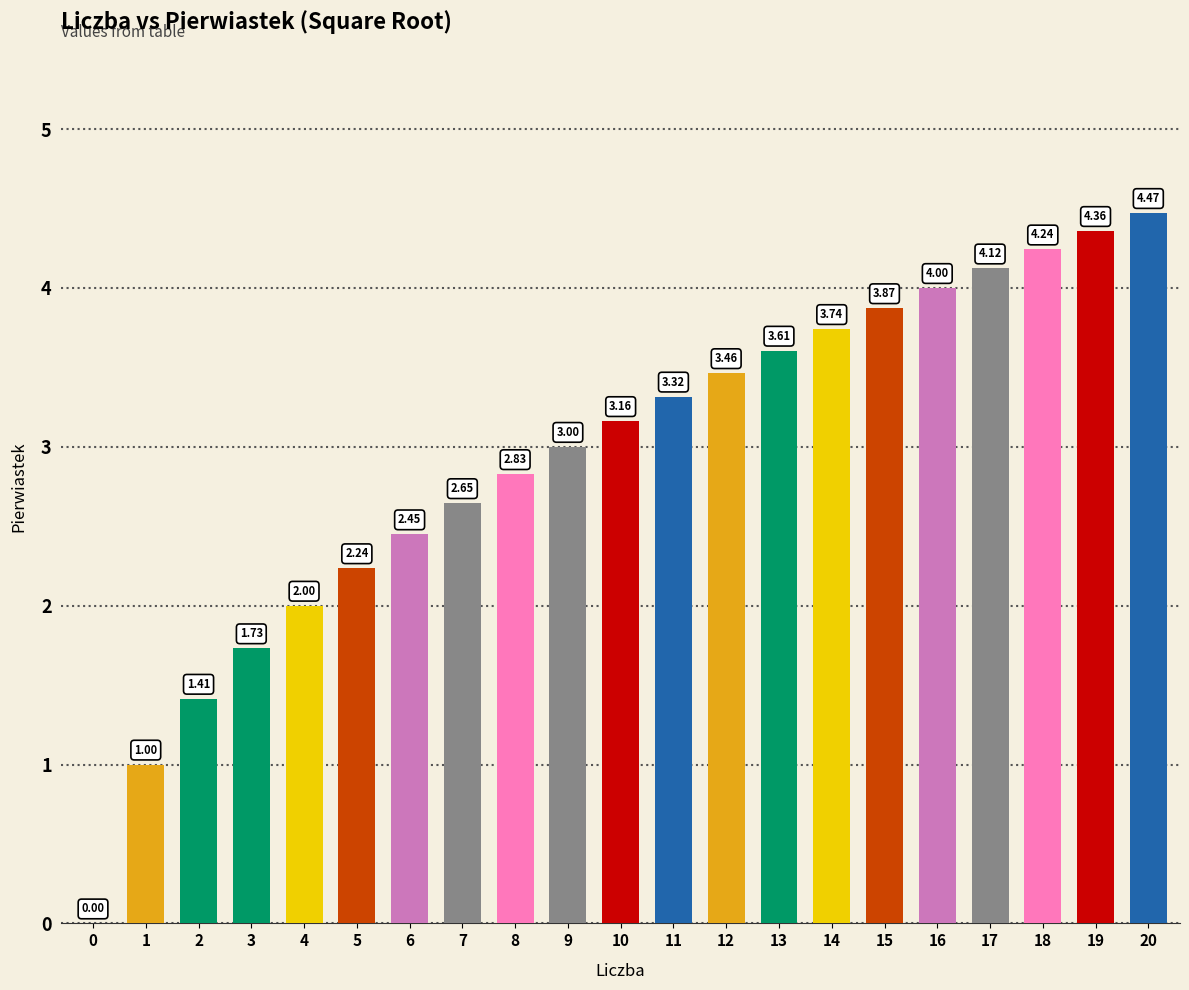

What is the sum of the values at 20 and 14?

8.2